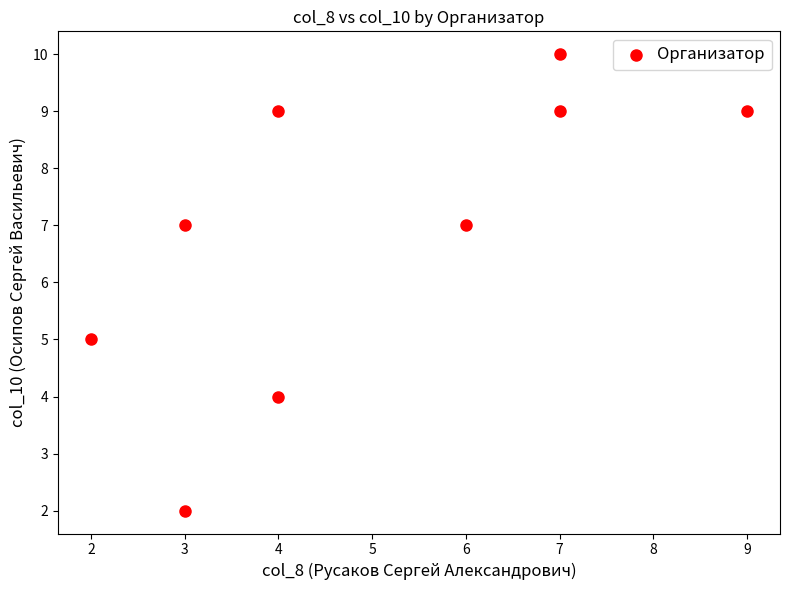

What is the range of Y values (max minus min)?

8